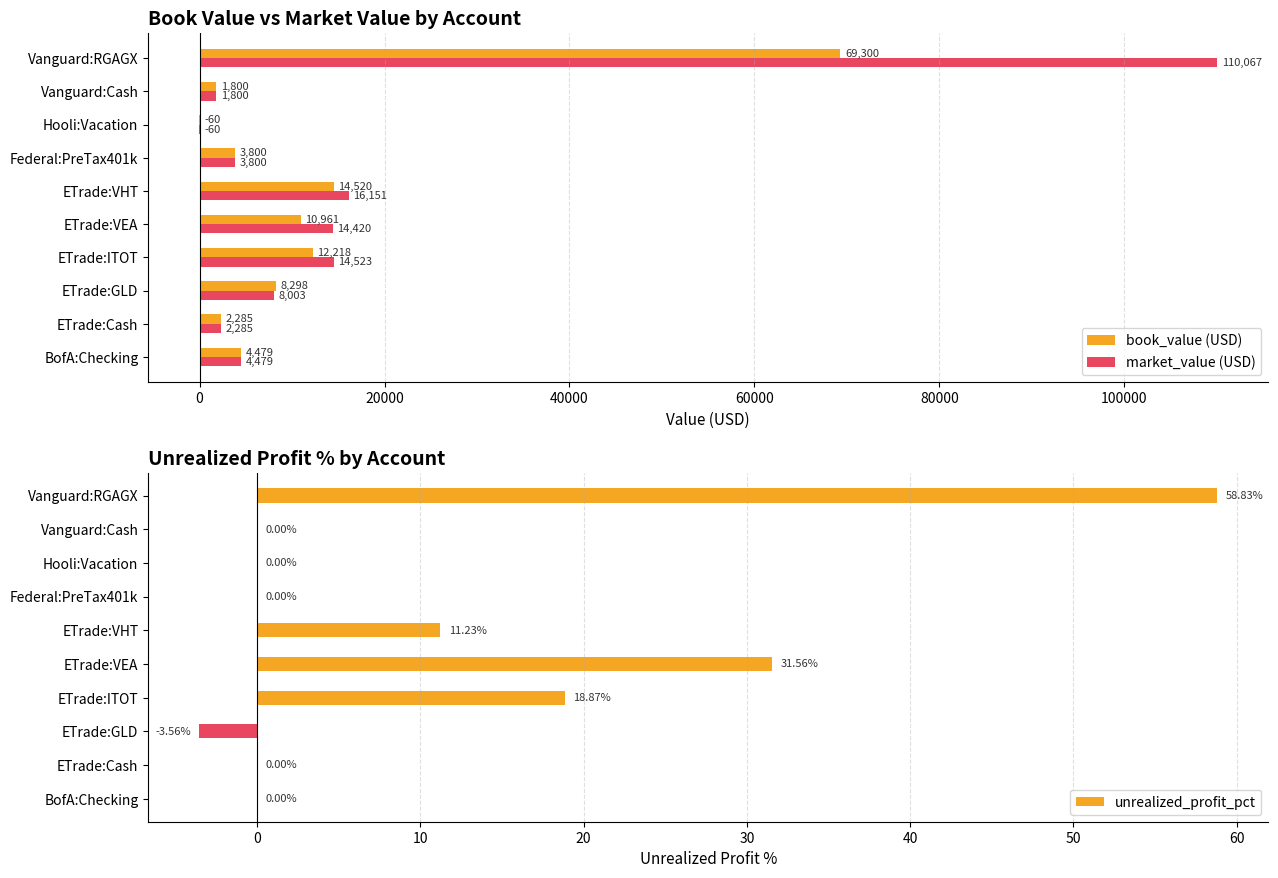

Where is book_value (USD) nearest to the value 34620?

ETrade:VHT